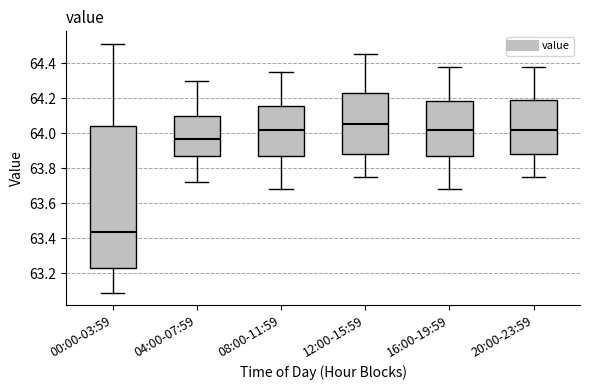

Where does the upper whisker of the box for 12:00-15:59 end on the y-axis? The values are not printed on the chart, so give them approximately, as read against the axis.

64.46